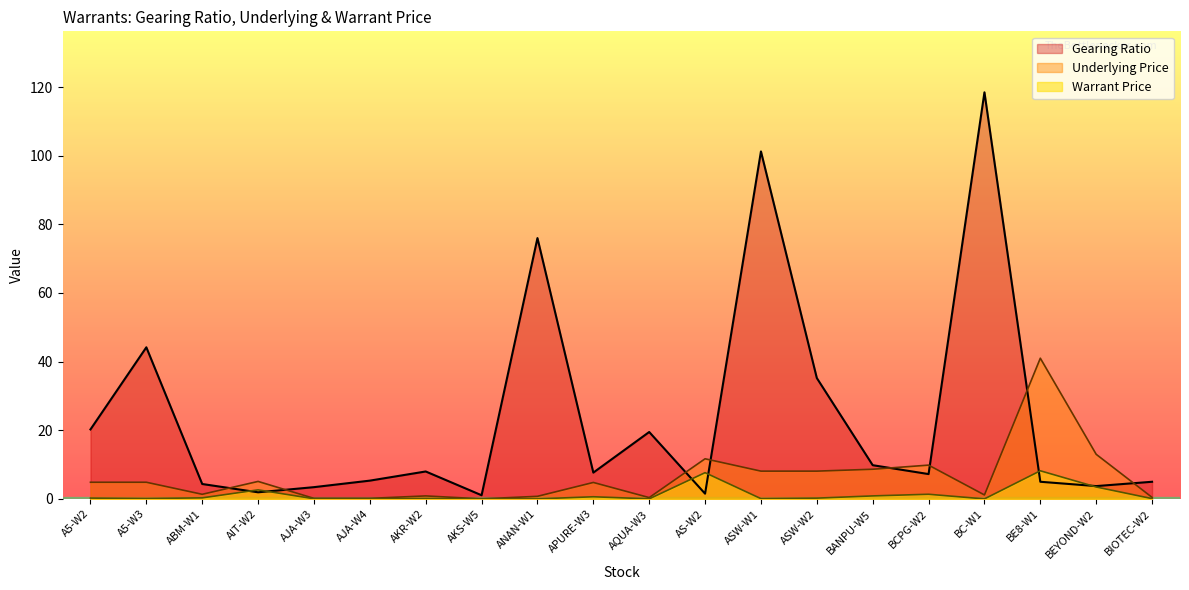

Is the value of Gearing Ratio at ANAN-W1 greater than the value of Warrant Price at A5-W3?

Yes